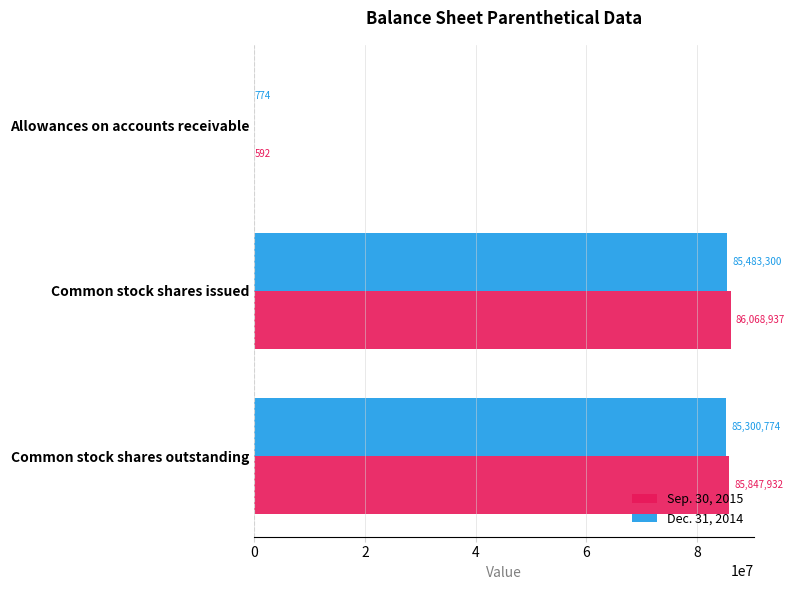

Between Allowances on accounts receivable and Common stock shares outstanding, which series saw the biggest shift?

Sep. 30, 2015